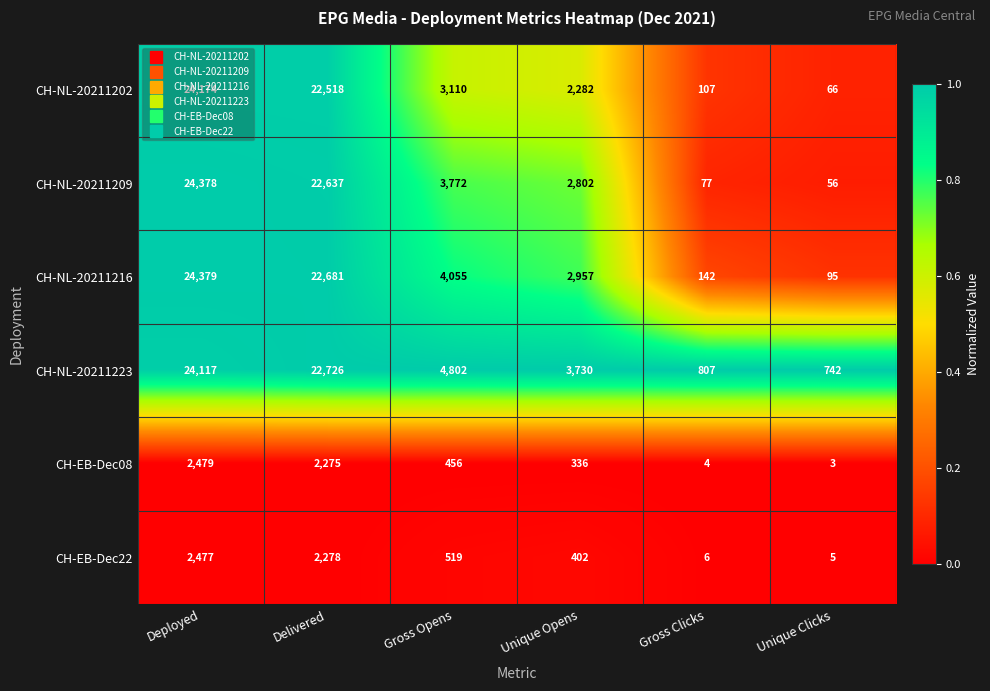

What is the difference between the maximum and second lowest values in the CH-NL-20211216 series?

24237